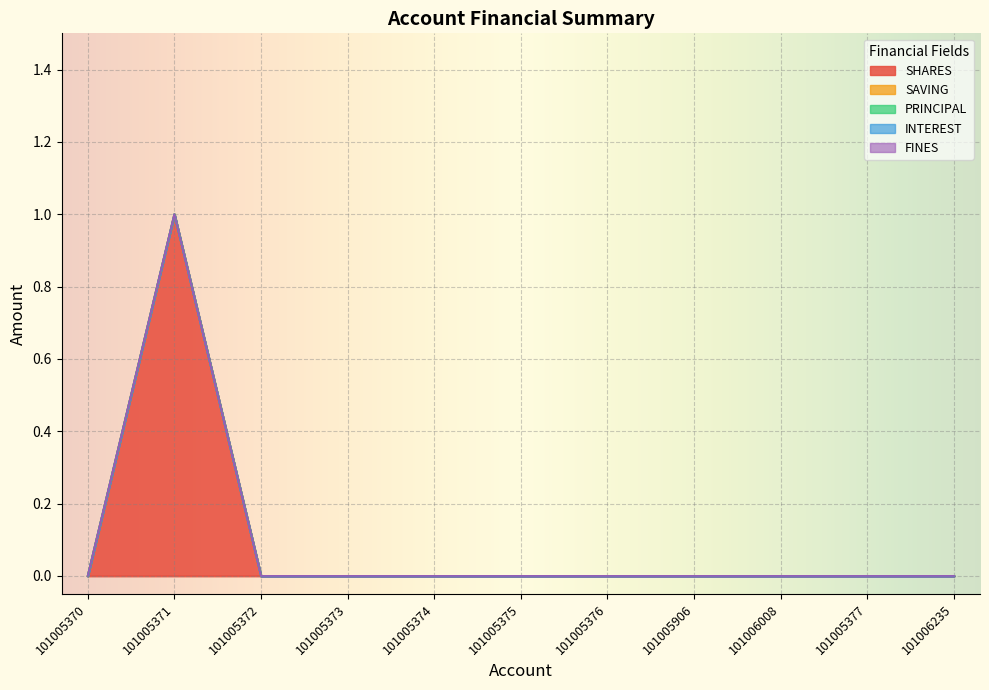

True or false: SAVING has more than 1 interior local peaks.

False